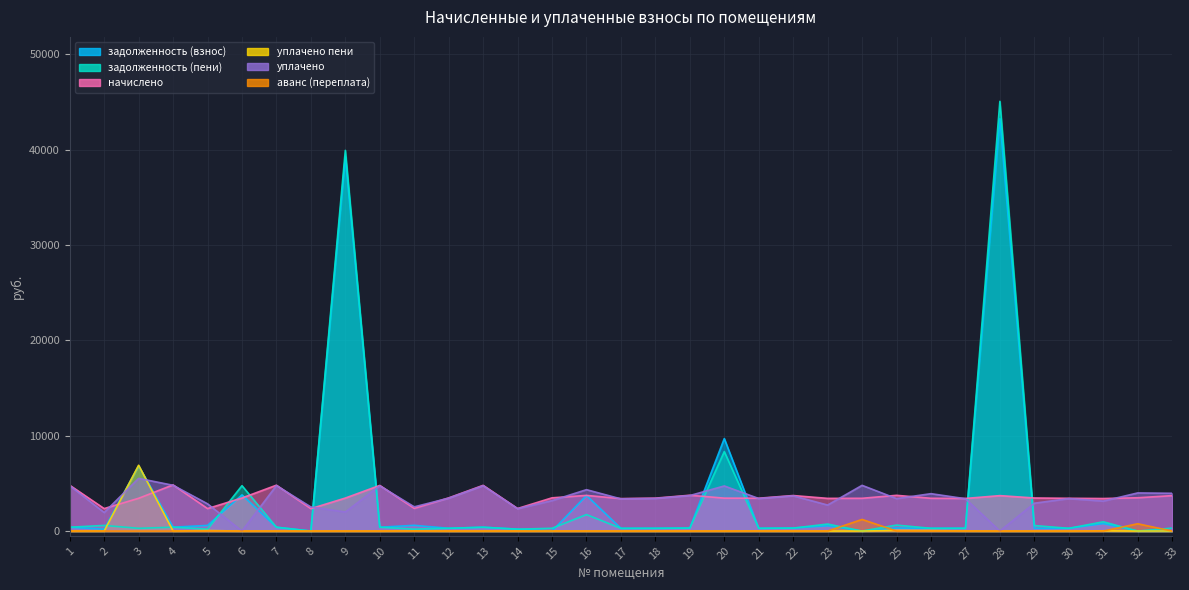

How many interior local peaks does the задолженность (взнос) series have?

11